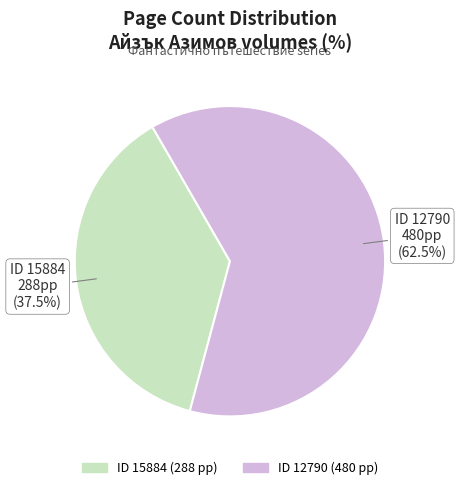

Is there any slice that represents more than half of the pie?

Yes